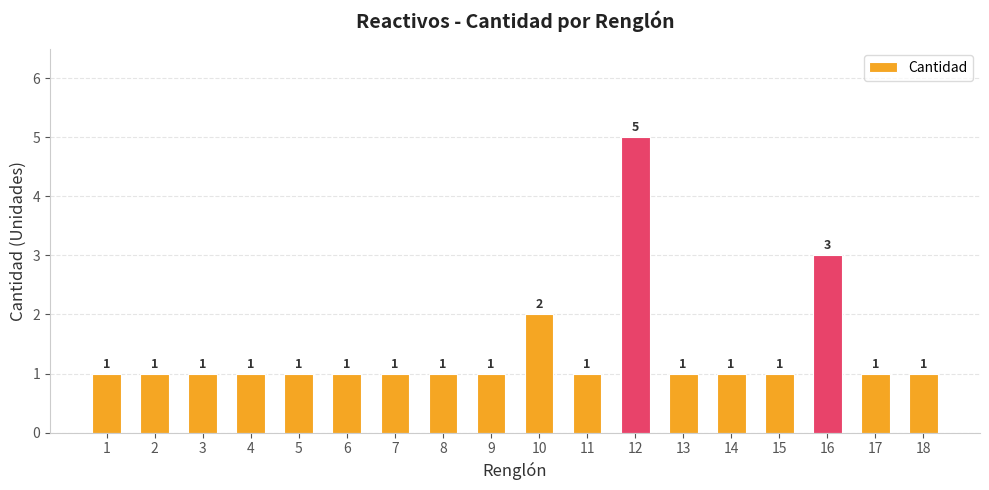

Reading left to right, what are all the values shown in this chart?

1	1	1	1	1	1	1	1	1	2	1	5	1	1	1	3	1	1